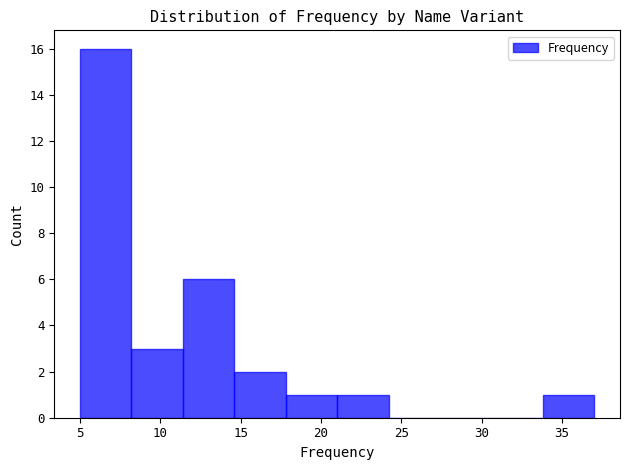

Which range on the x-axis has the tallest bar?

5.0 to 8.2